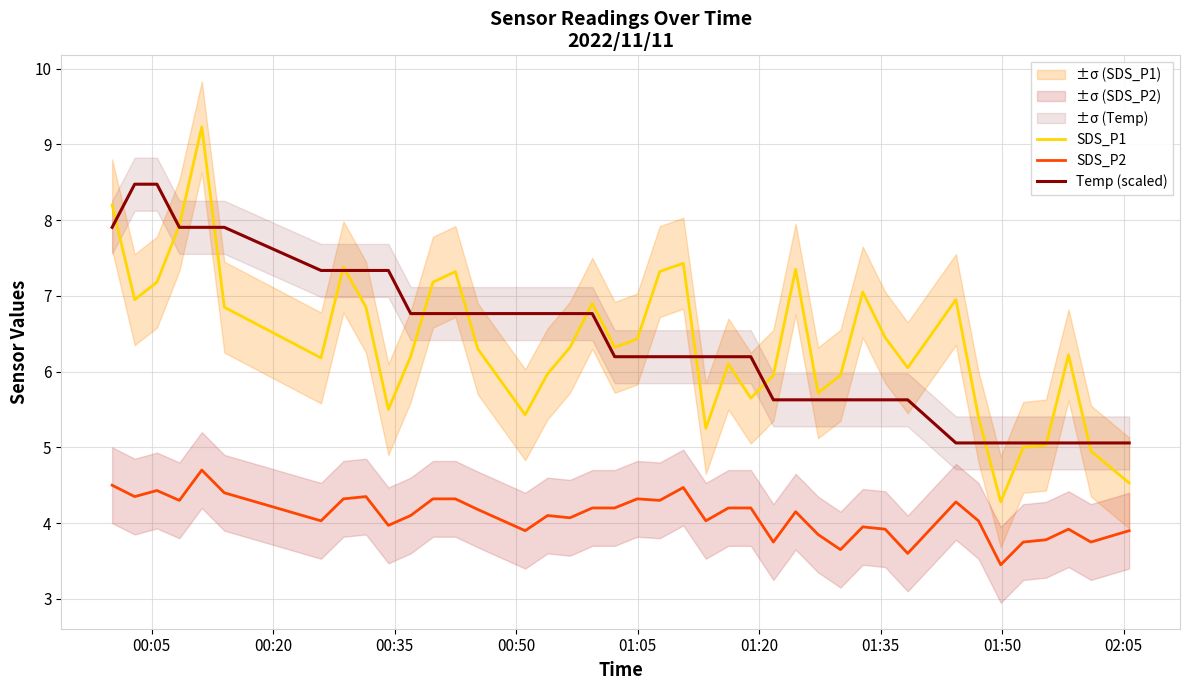

What are all the series names shown in the legend?

SDS_P1, SDS_P2, Temp (scaled)